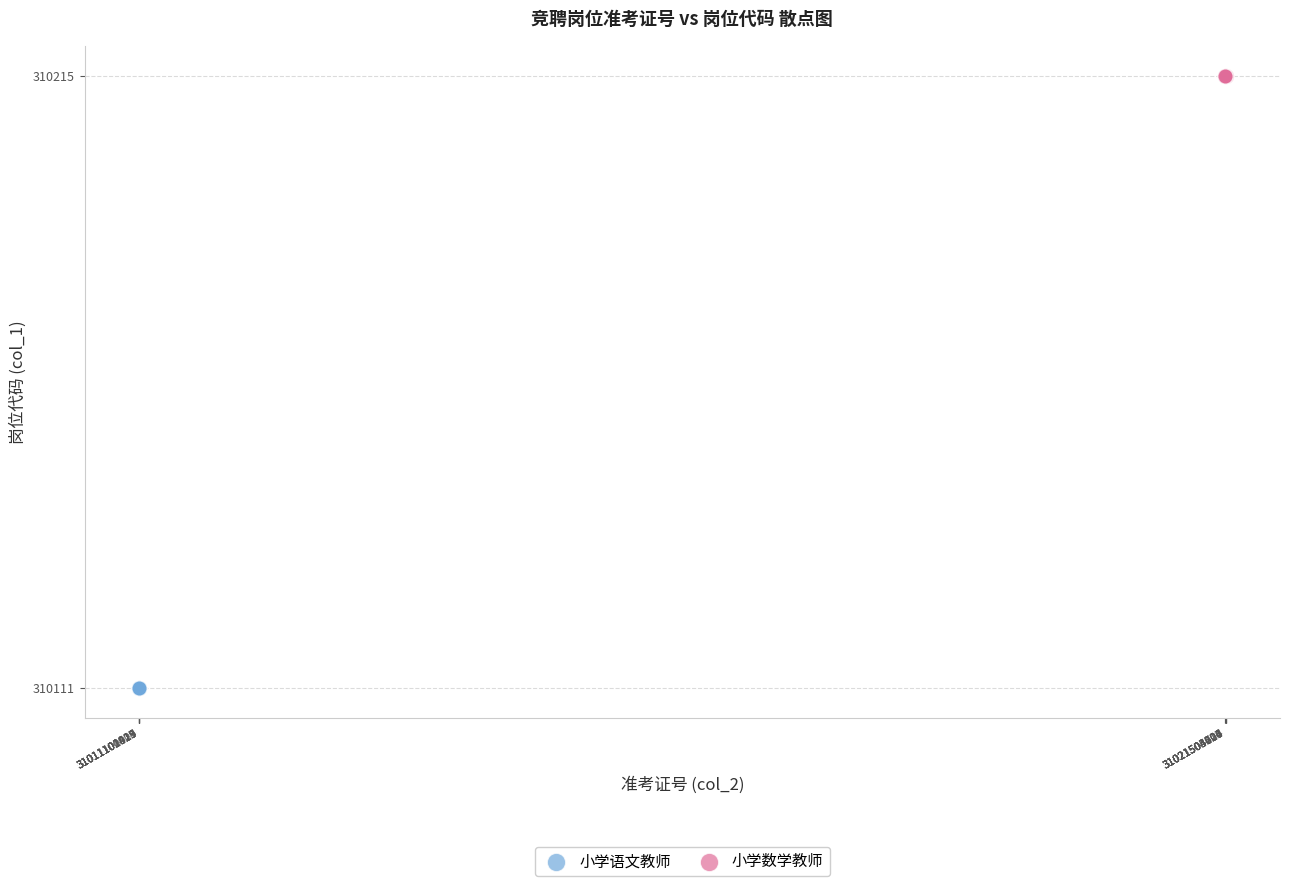

Which series reaches the minimum Y coordinate?

小学语文教师